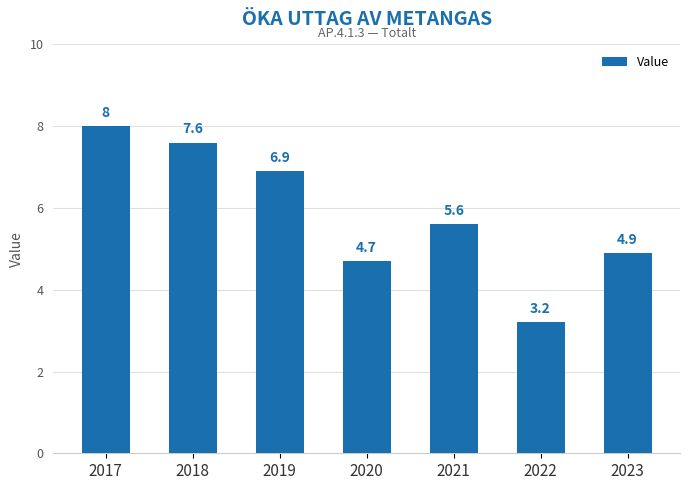

Approximately how many times larger is the value at 2021 compared to 2022?

1.7